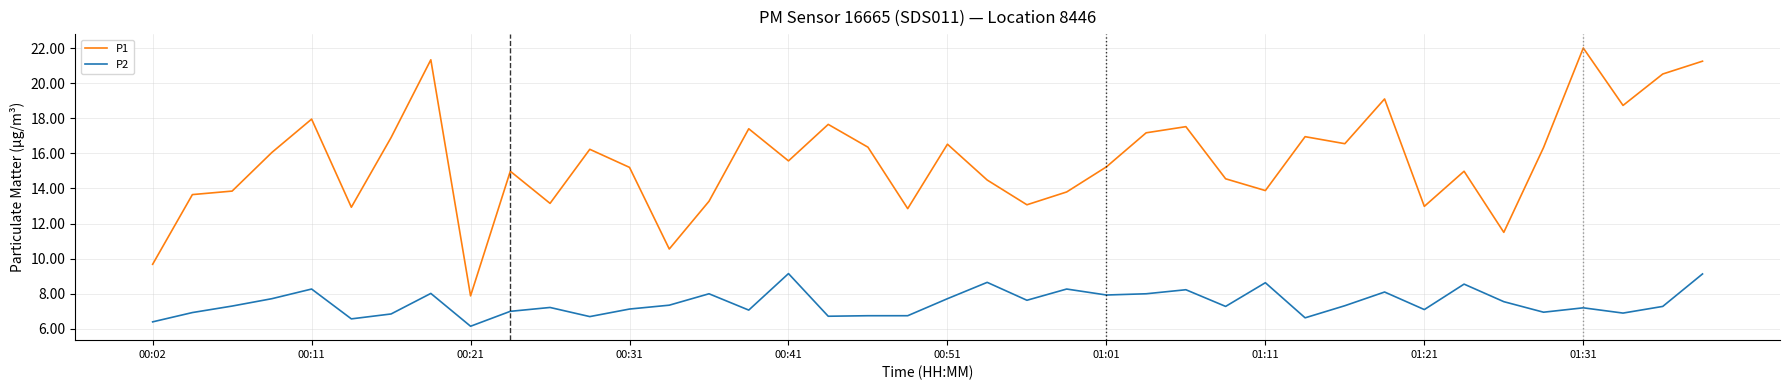

What is the maximum value for P1?

22.0